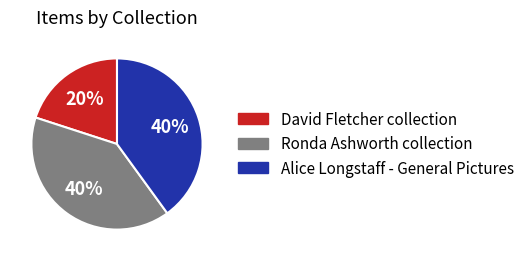

Is there a majority slice in this chart?

No